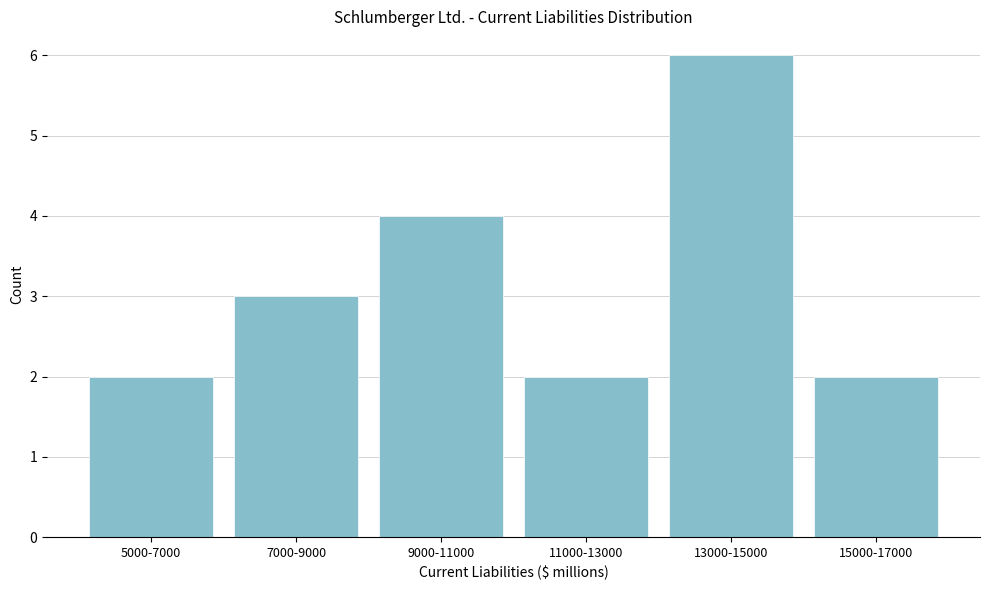

Reading left to right, extract all data points from this chart.

5000-7000=2	7000-9000=3	9000-11000=4	11000-13000=2	13000-15000=6	15000-17000=2